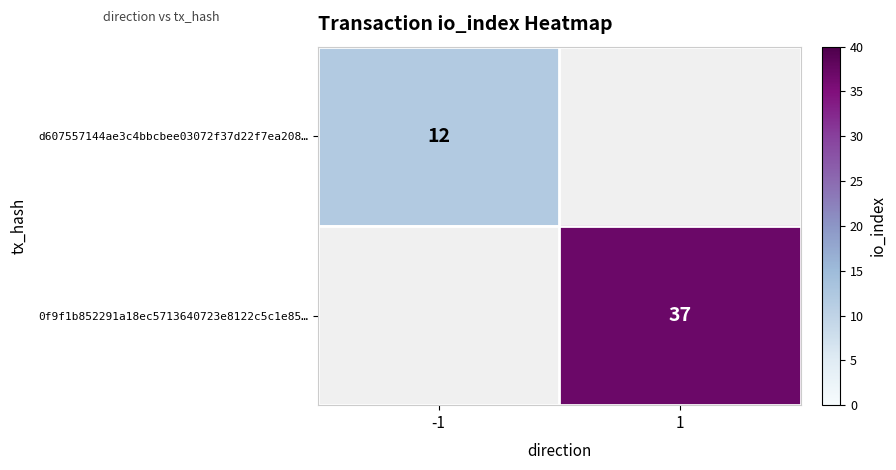

The d607557144ae3c4bbcbee03072f37d22f7ea208… series shows 12 at -1. True or false?

True